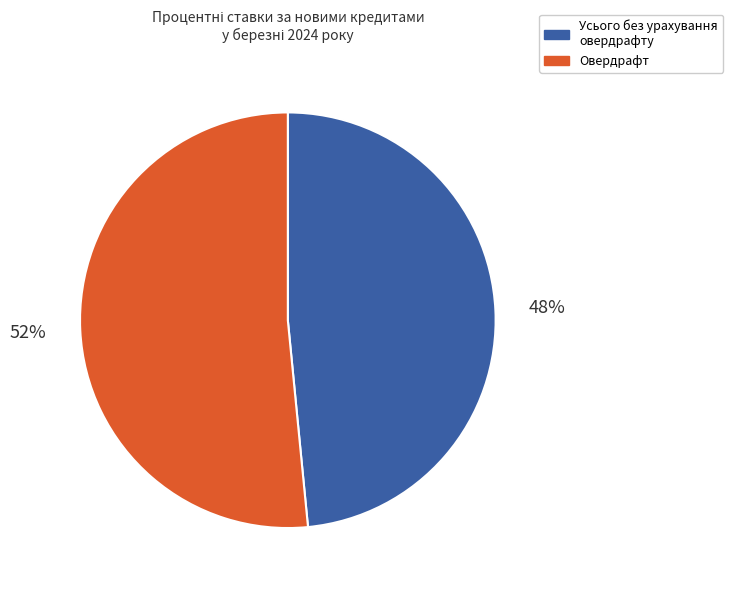

To the nearest percent, what percentage of the pie is Усього без урахування овердрафту?

48%